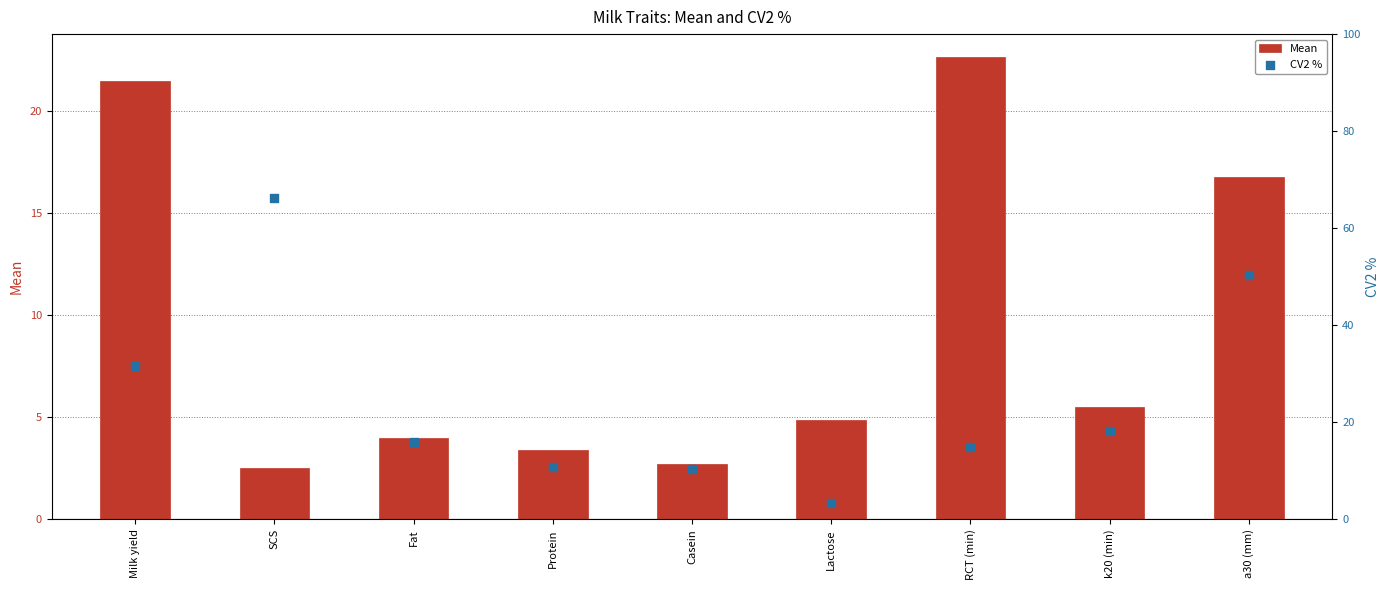

Which series has the widest spread of Y values?

CV2 %